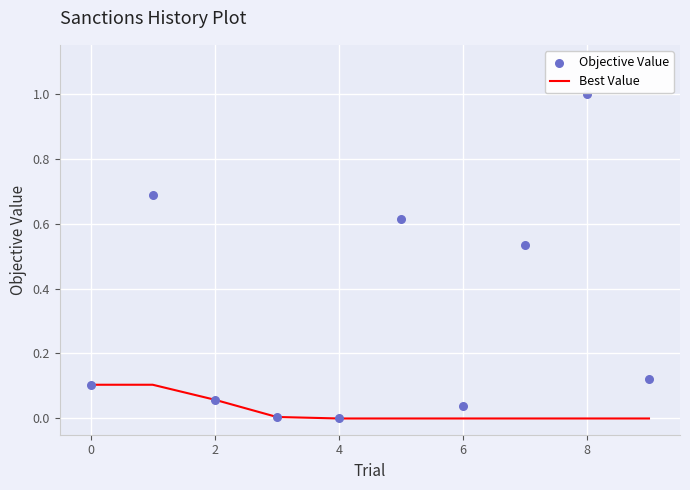

What are all the series names shown in the legend?

Best Value, Objective Value